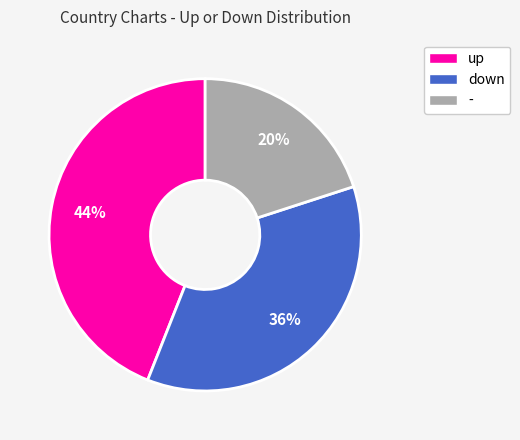

Do - and up together represent more than half of the pie?

Yes